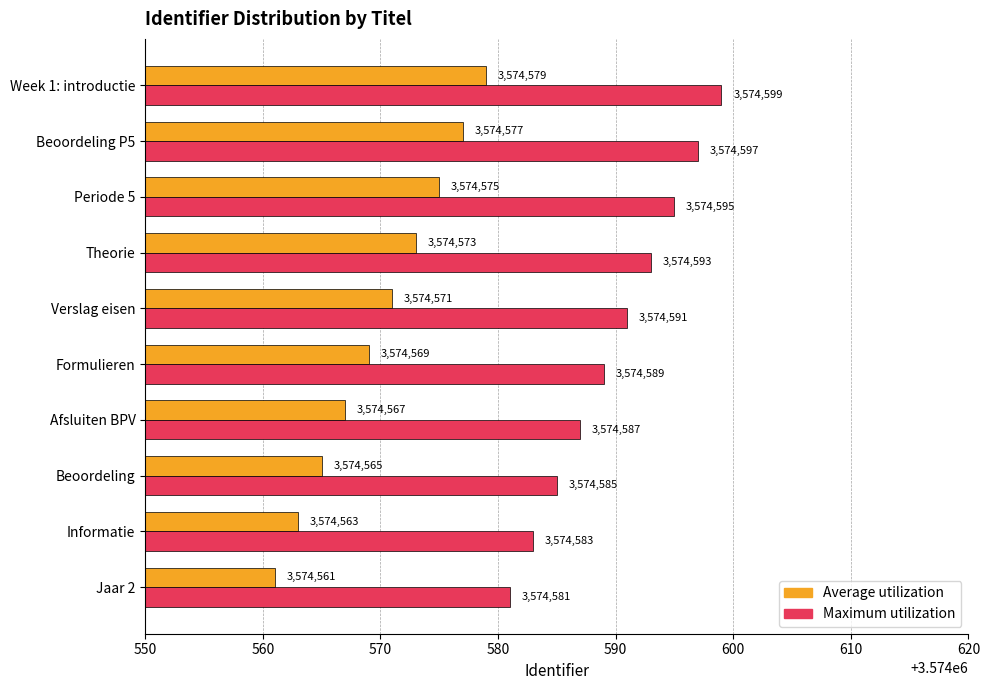

Read the Average utilization value at Theorie.

3574573